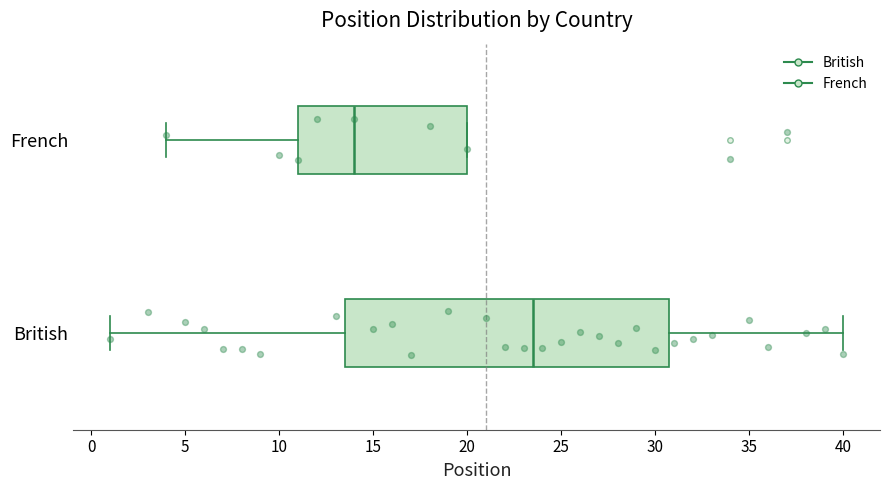

Reading bottom to top, transcribe this box plot: for each box, give where its median line is, the range the box spans, and where its two whiskers end, as read against the x-axis. The values are not printed on the chart, so give them approximately, as read against the axis.

British: median 23.5, box 13.5 to 31.0, whiskers 1.0 to 40.0
French: median 14.0, box 11.0 to 20.0, whiskers 4.0 to 20.0